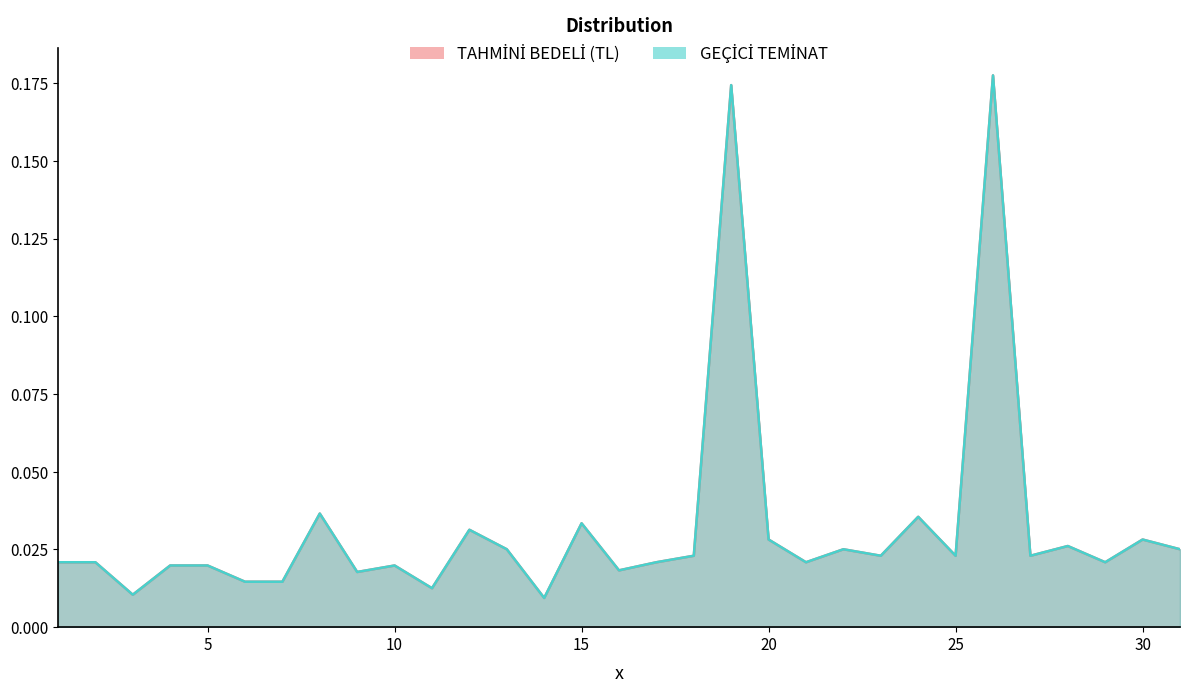

True or false: GEÇİCİ TEMİNAT has a value of 0.0 at 27.

True